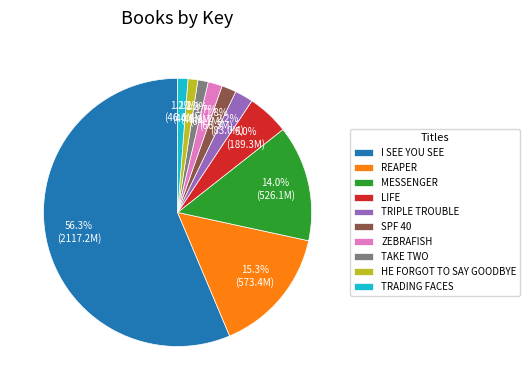

Which has a higher value, MESSENGER or REAPER?

REAPER